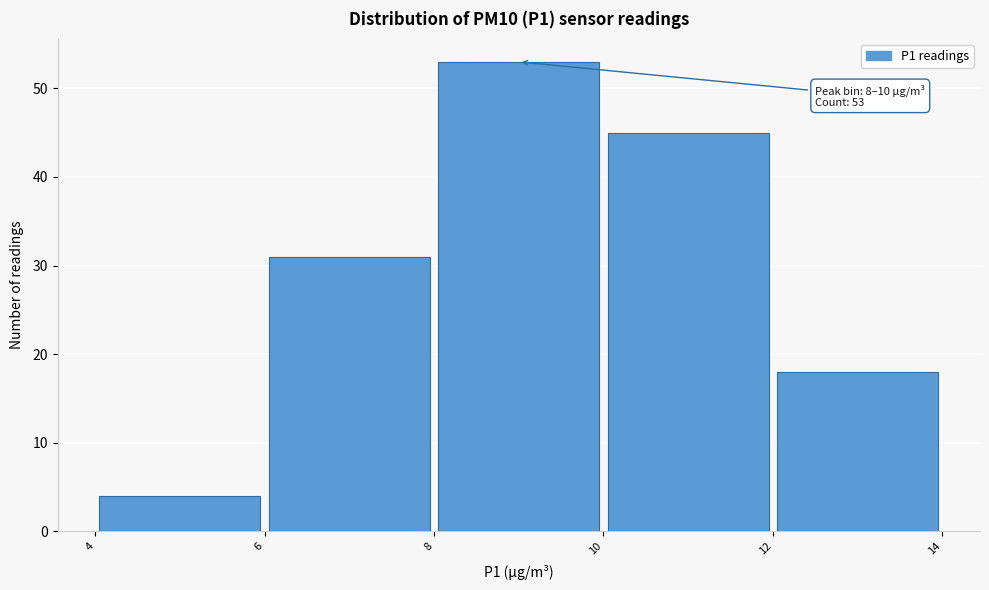

Over which range of the x-axis is the bar tallest?

8 to 10